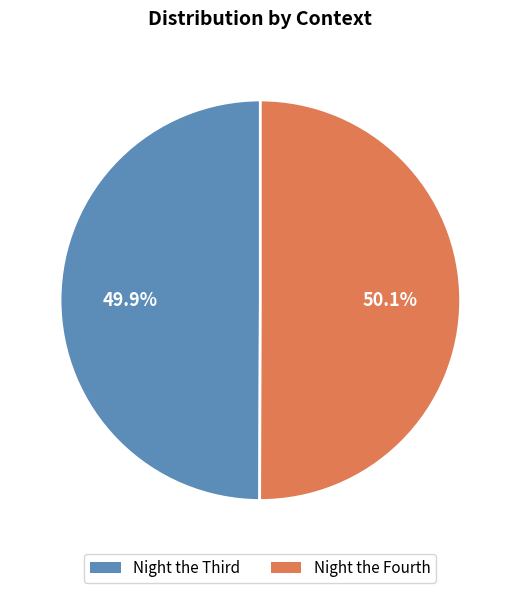

To the nearest percent, what is the average slice percentage?

50%